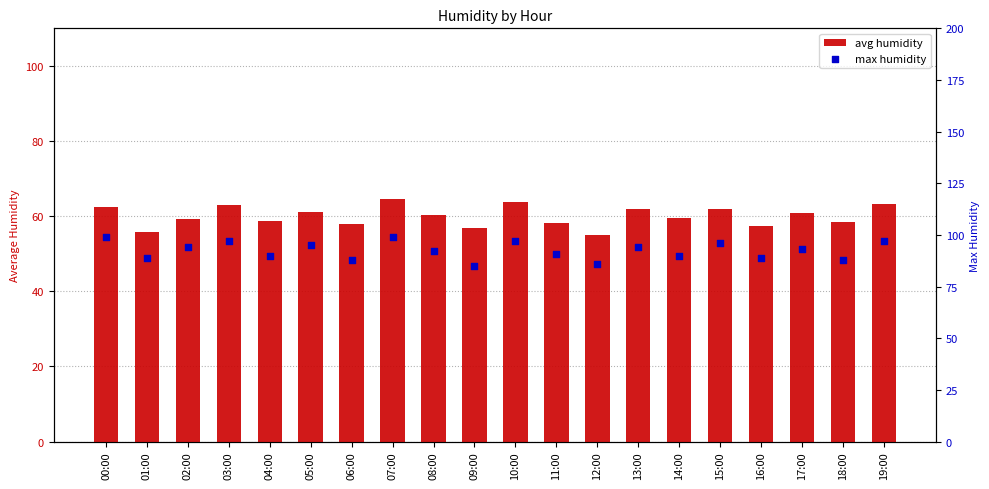

At how many categories does at least one series exceed 81?

20